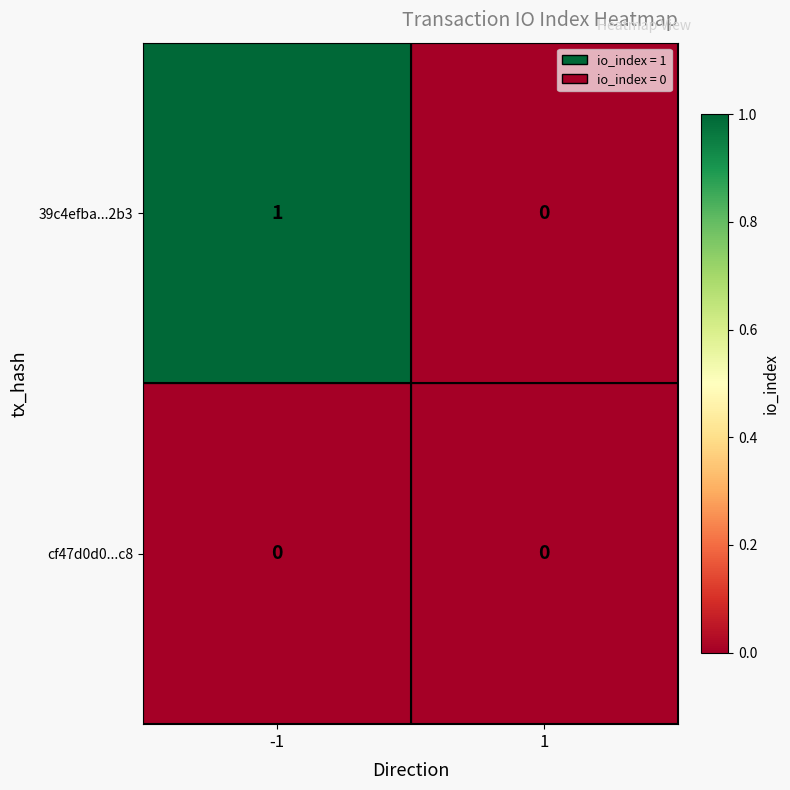

The value of cf47d0d0...c8 at -1 is 0. True or false?

True